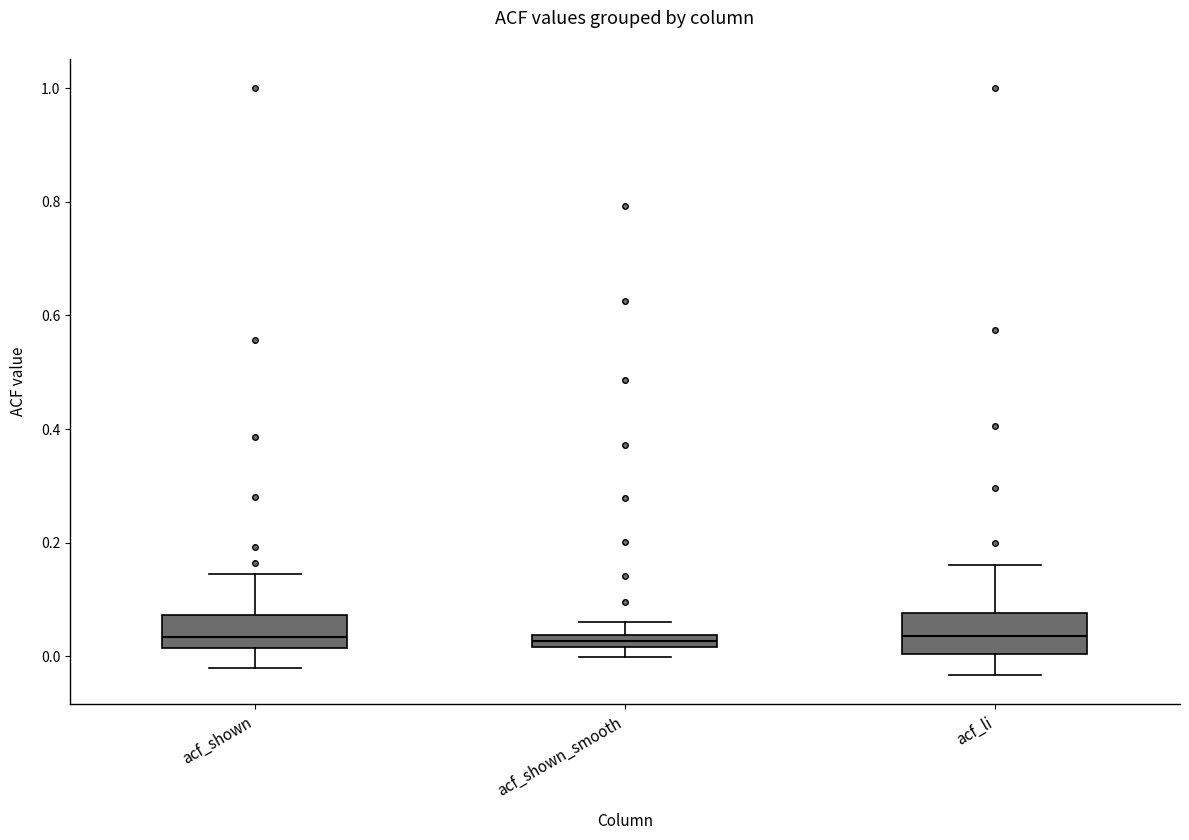

Where is the upper edge of the box for acf_shown on the y-axis? The values are not printed on the chart, so give them approximately, as read against the axis.

0.08